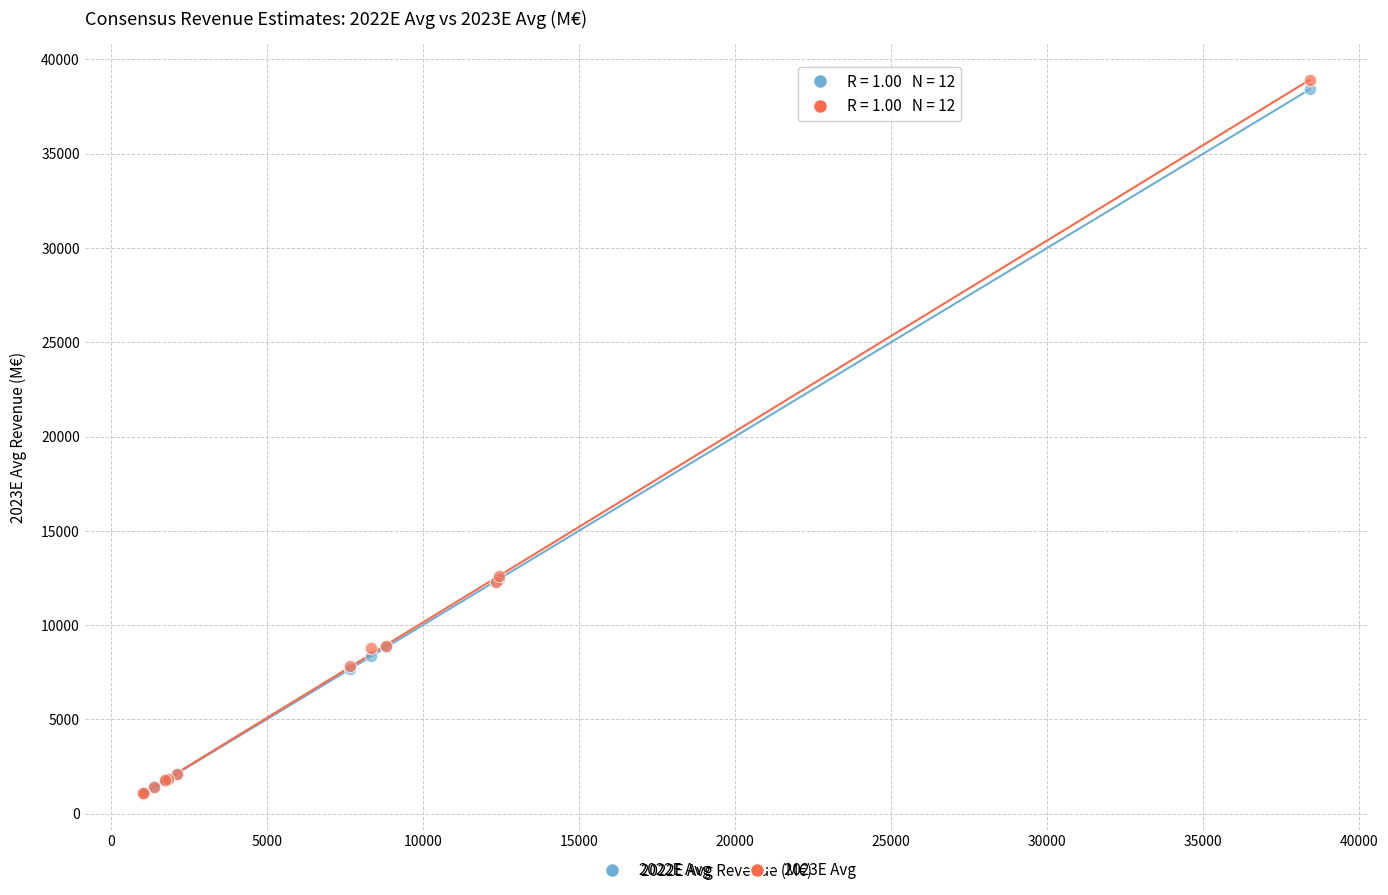

Which series contains the highest Y value?

2023E Avg